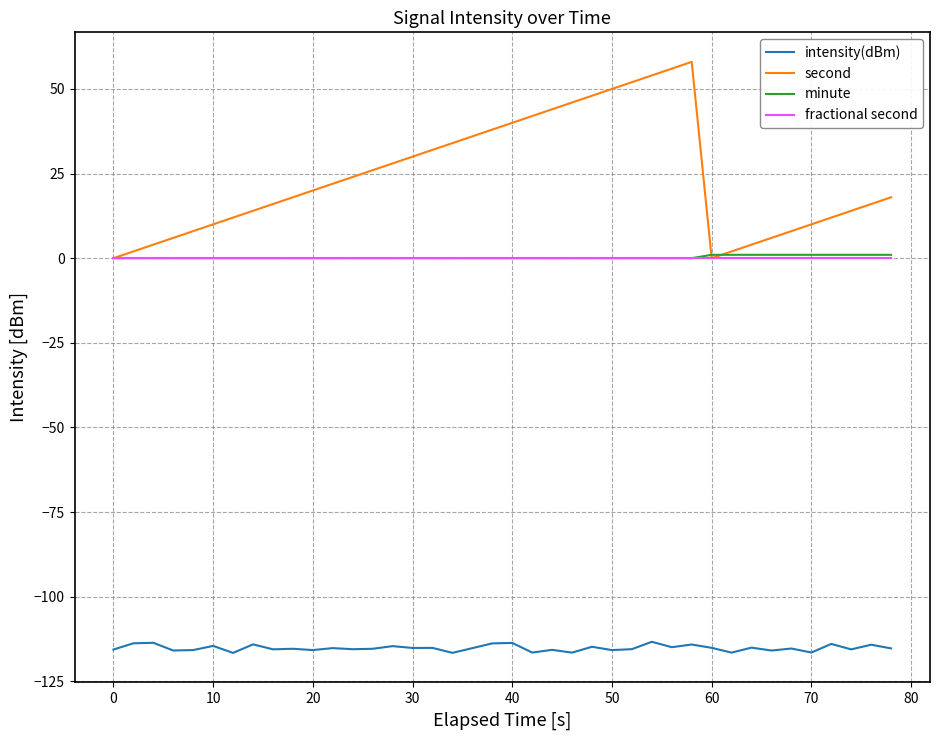

What is the difference between the maximum and minimum values in the minute series?

1.0